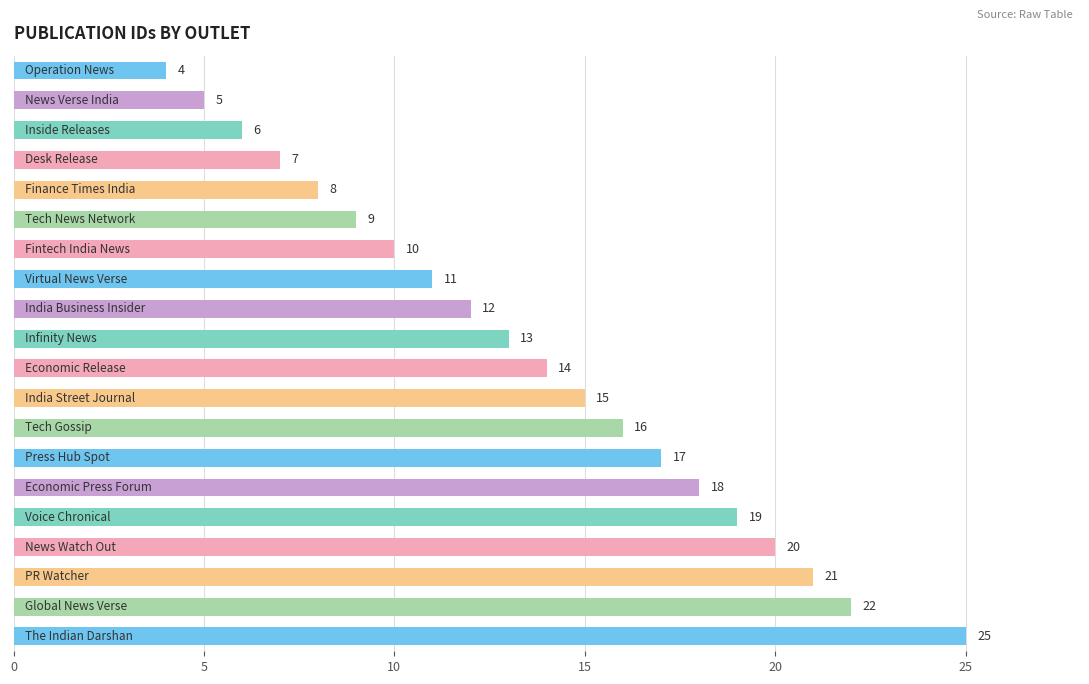

Reading bottom to top, list all the values displayed in this chart.

25	22	21	20	19	18	17	16	15	14	13	12	11	10	9	8	7	6	5	4